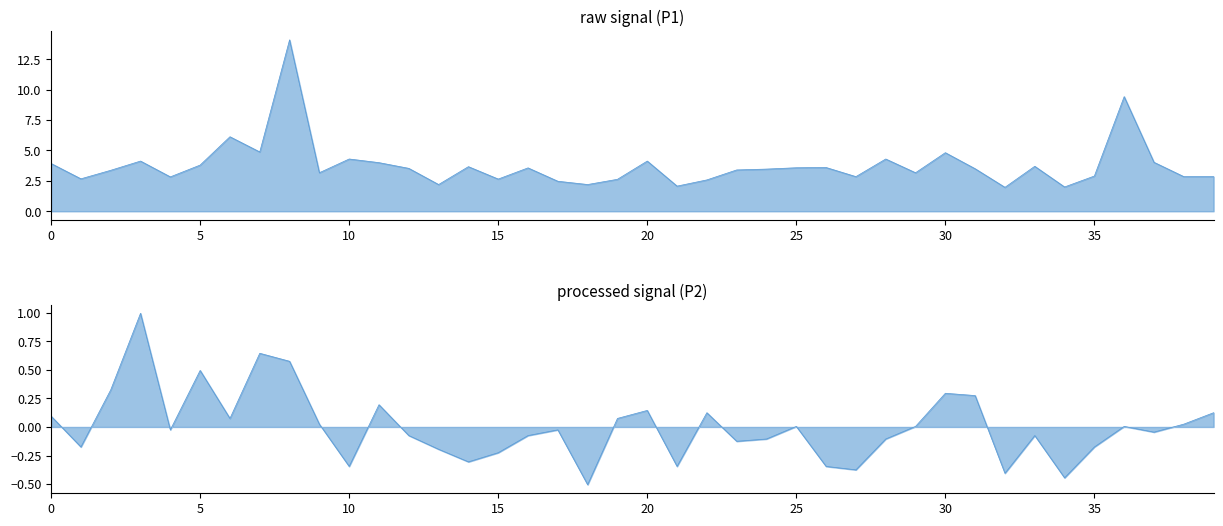

List the series in order of their peak value, lowest first.

P2, P1